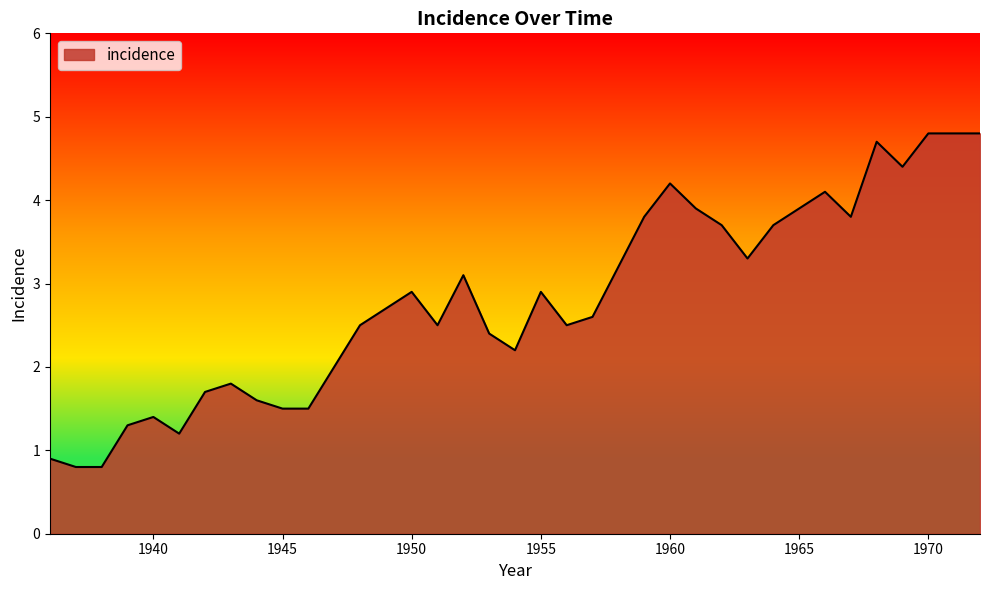

What is the greatest value displayed?

4.8